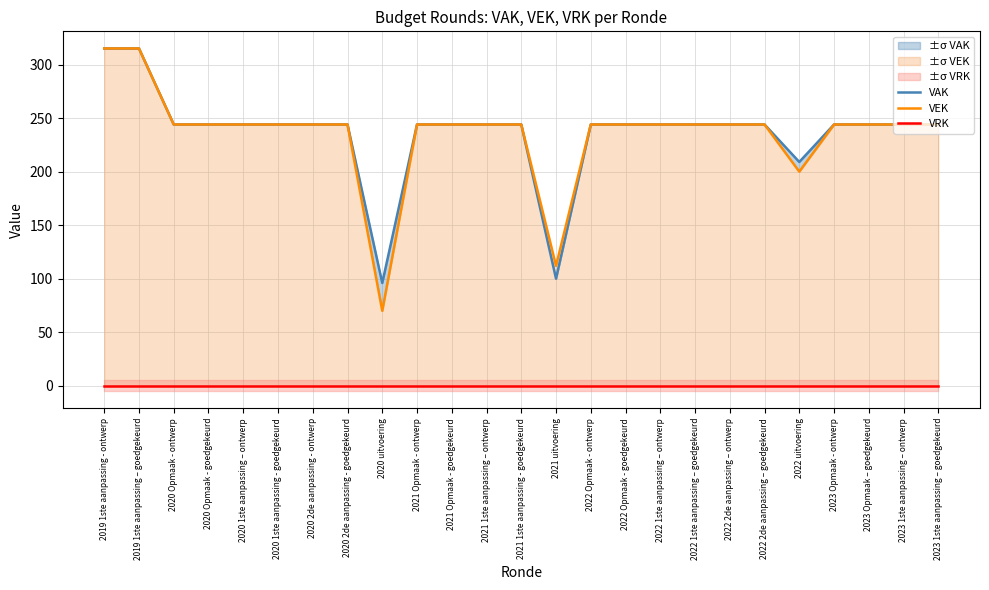

At which category is the sum across all series the highest?

2019 1ste aanpassing - ontwerp